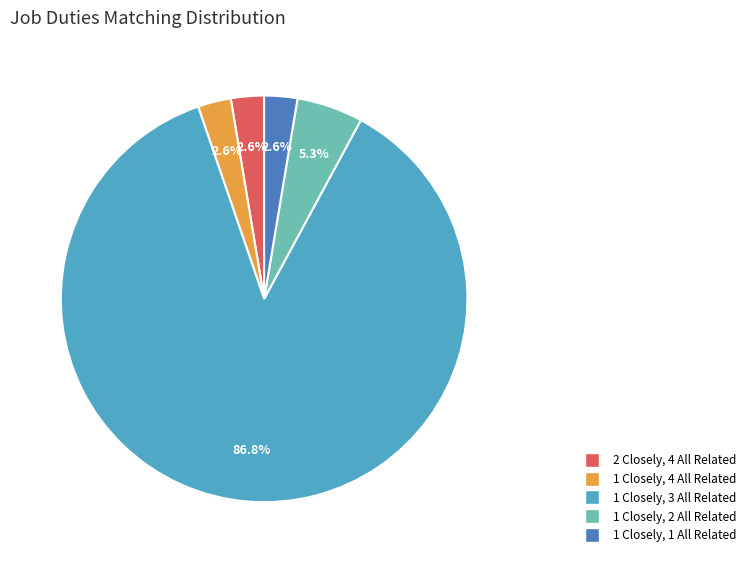

How many slices are in this pie chart?

5